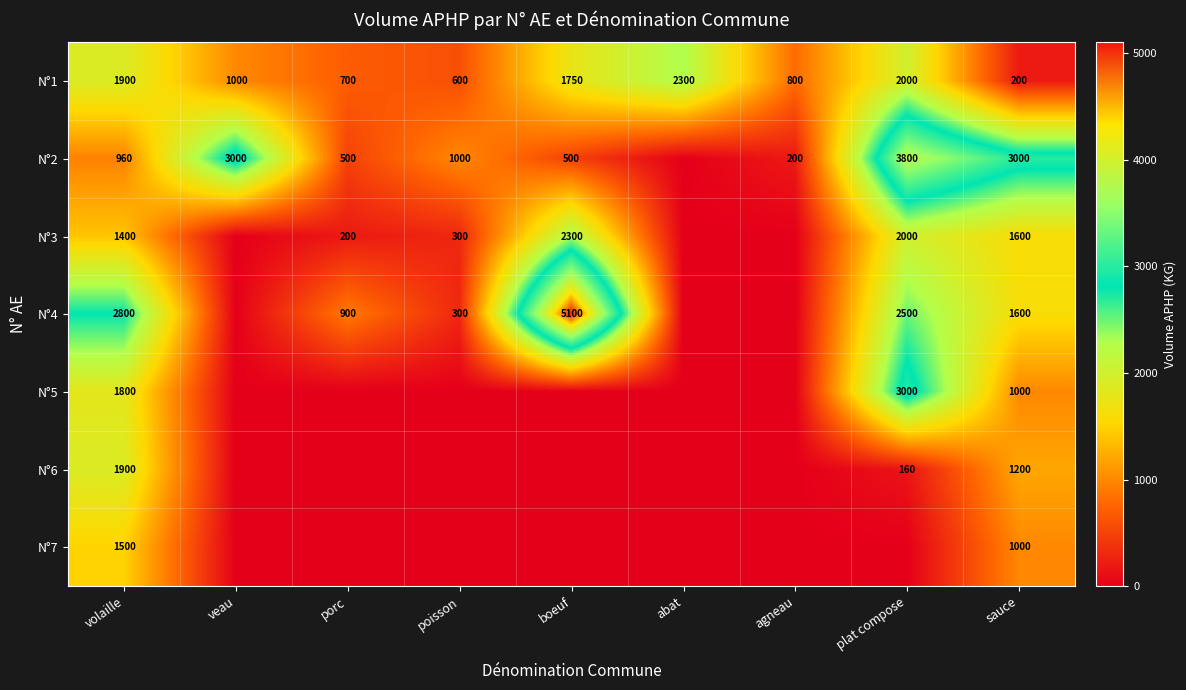

What is the approximate value of N°1 at veau?

1000